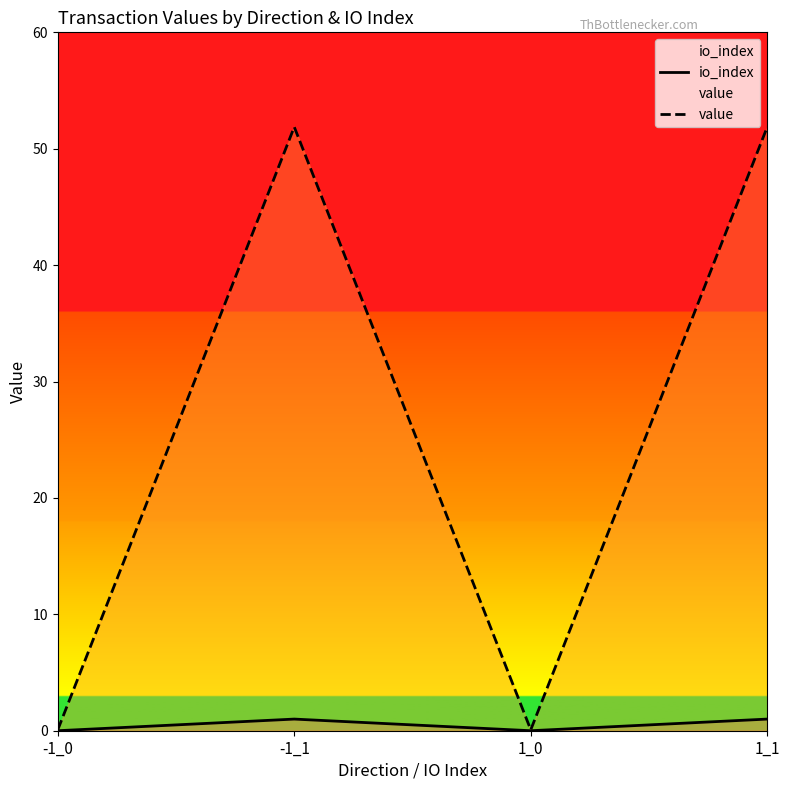

True or false: value and io_index cross at least once.

False